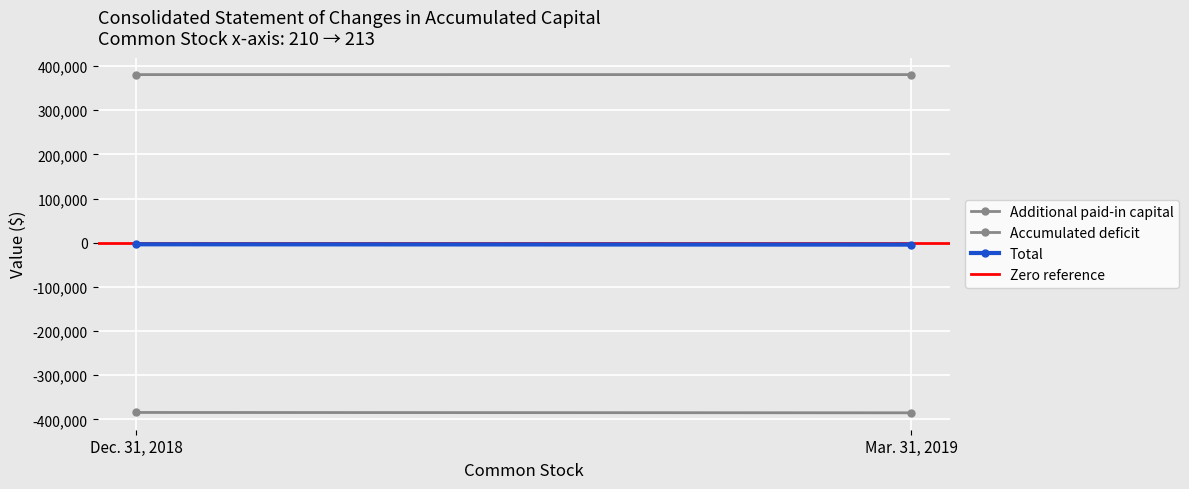

Rank the categories by Total value from highest to lowest.

Dec. 31, 2018, Mar. 31, 2019